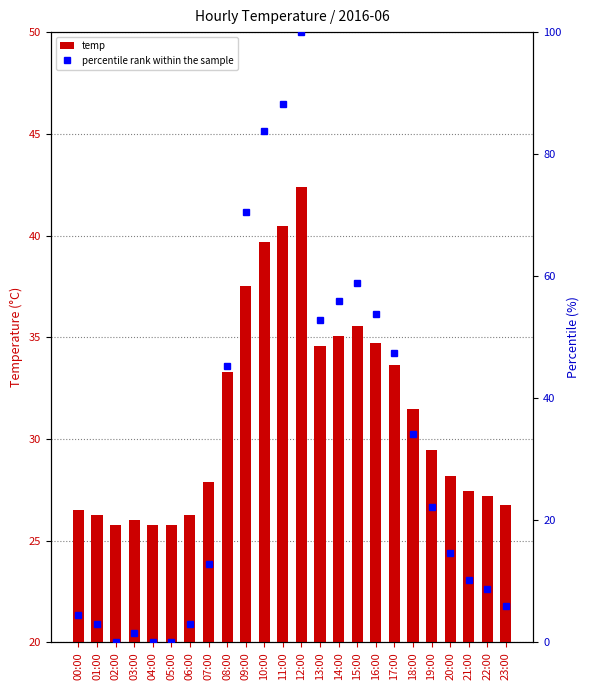

What are all the series names shown in the legend?

temp, percentile rank within the sample